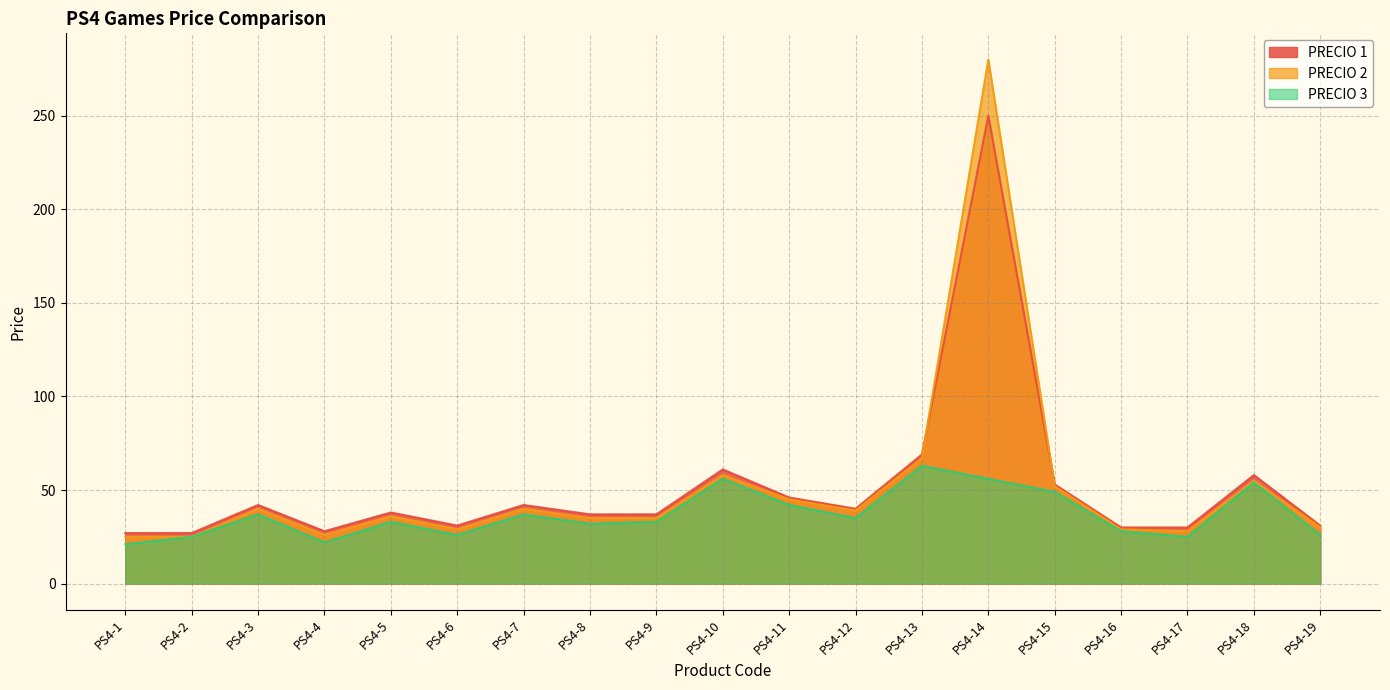

True or false: PRECIO 2 has more than 0 interior local peaks.

True